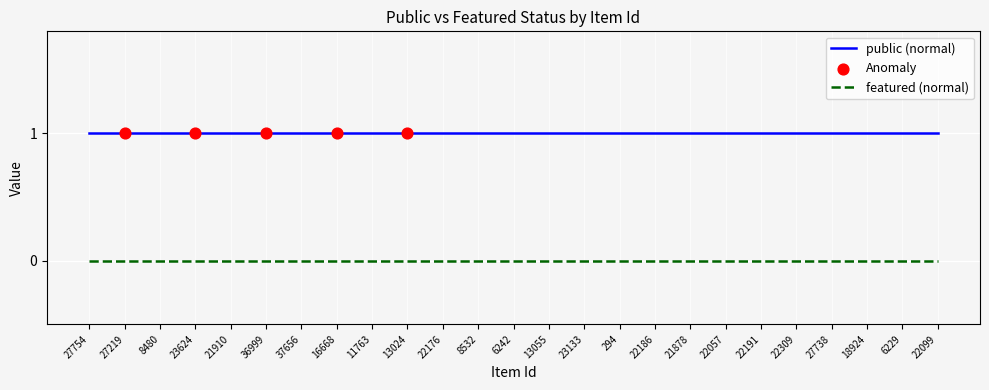

Which series has the largest total across all categories?

public (normal)